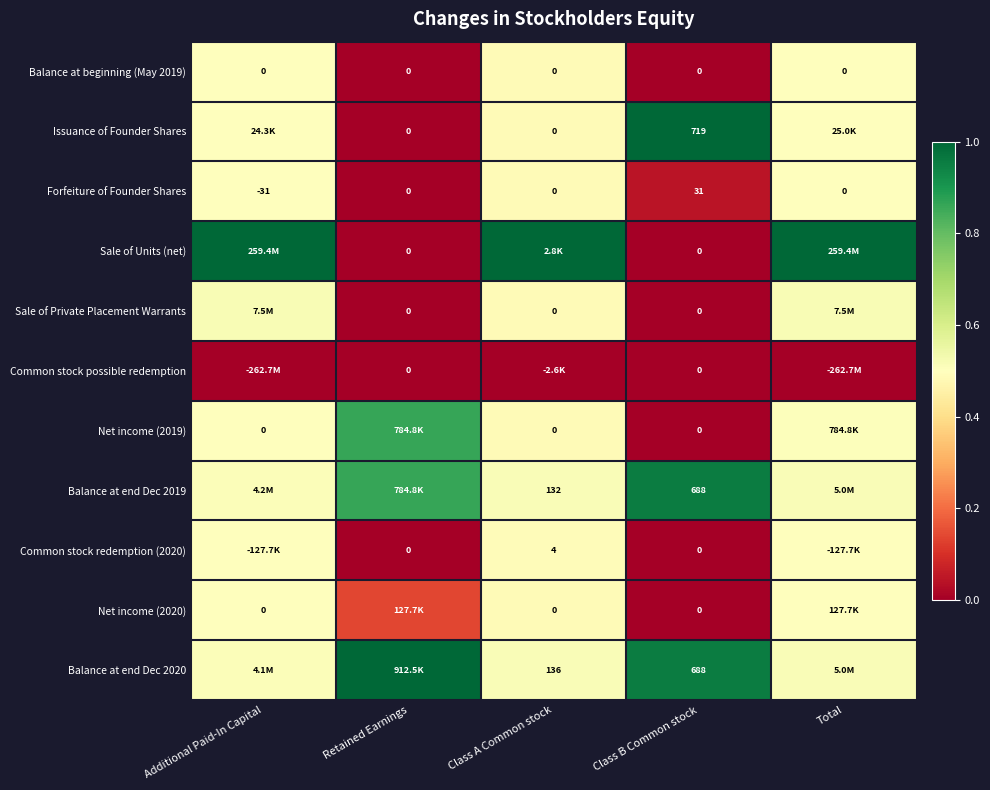

How many categories are shown in the chart?

5